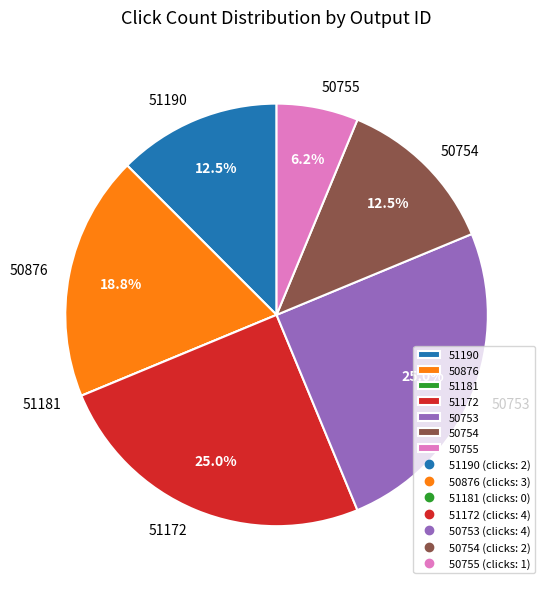

Does any single category account for the majority?

No